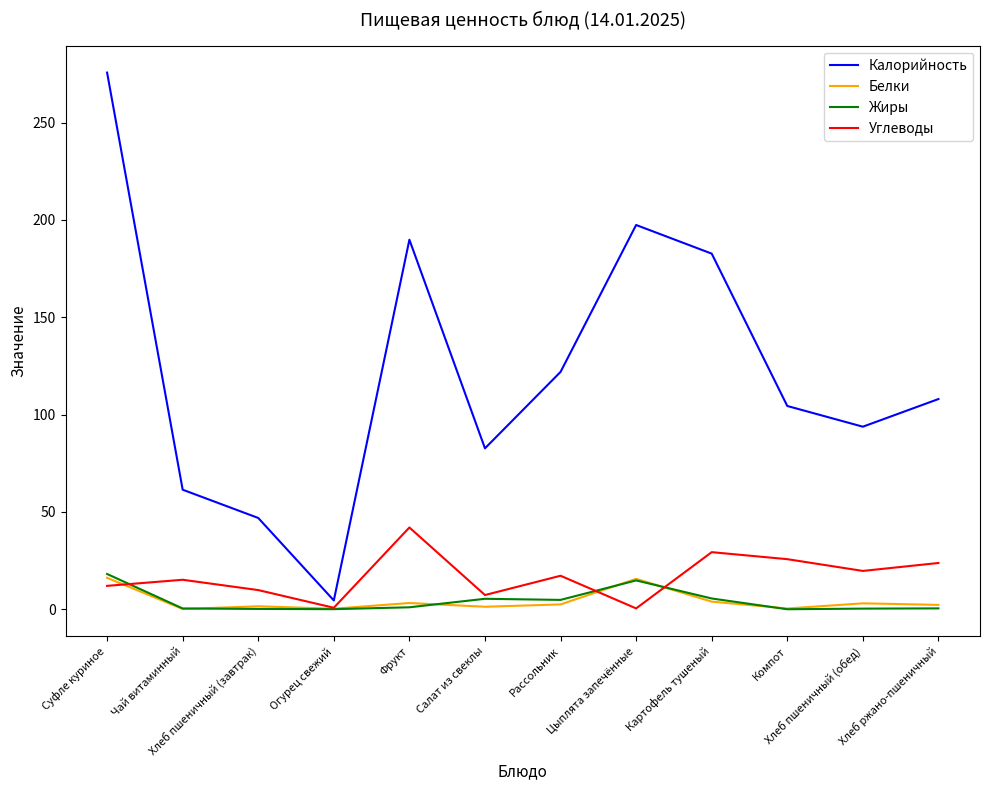

At how many categories does at least one series exceed 113?

5